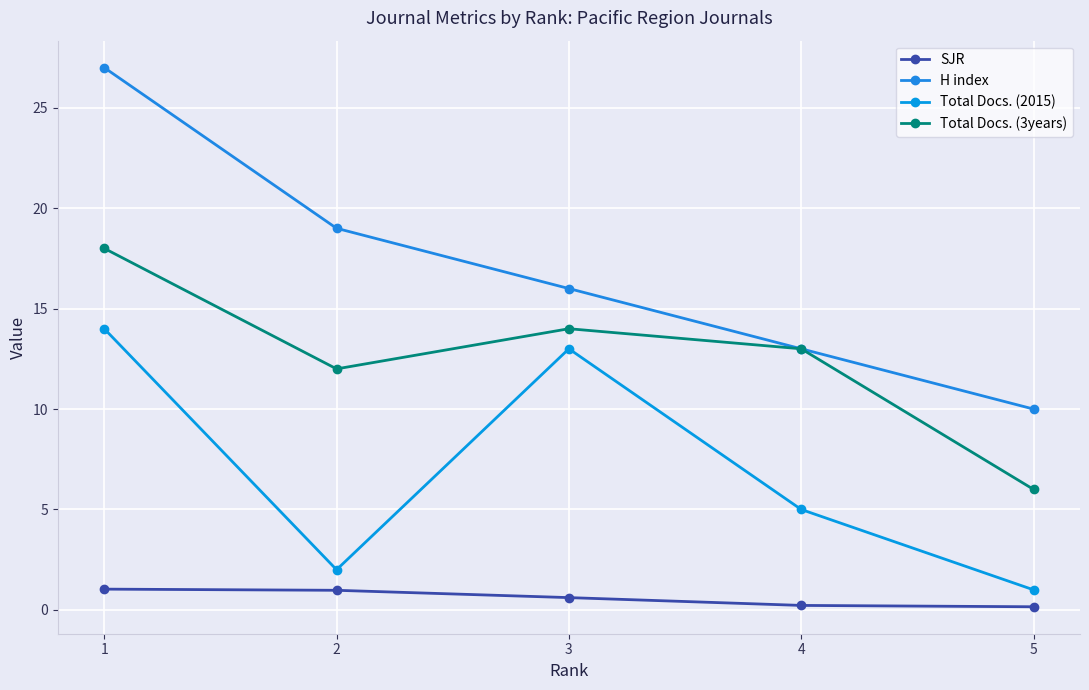

At which category does Total Docs. (3years) reach its first local peak?

3